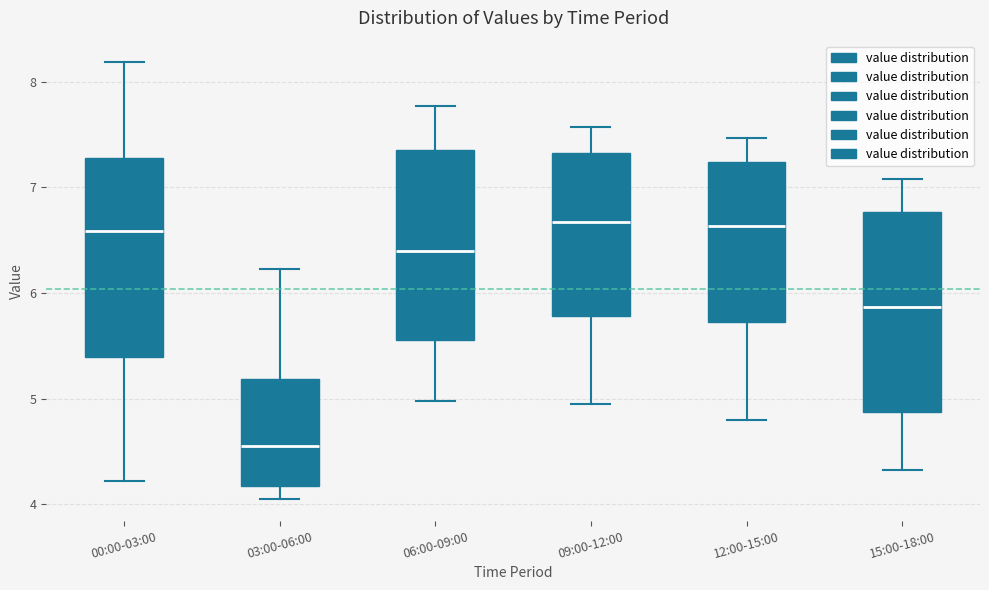

Reading left to right, read every box against the y-axis: the position of its median line, the range the box covers, and the ends of its whiskers. The values are not printed on the chart, so give them approximately, as read against the axis.

00:00-03:00: median 6.6, box 5.4 to 7.3, whiskers 4.2 to 8.2
03:00-06:00: median 4.6, box 4.2 to 5.2, whiskers 4.1 to 6.2
06:00-09:00: median 6.4, box 5.6 to 7.4, whiskers 5.0 to 7.8
09:00-12:00: median 6.7, box 5.8 to 7.3, whiskers 5.0 to 7.6
12:00-15:00: median 6.6, box 5.7 to 7.2, whiskers 4.8 to 7.5
15:00-18:00: median 5.9, box 4.9 to 6.8, whiskers 4.3 to 7.1